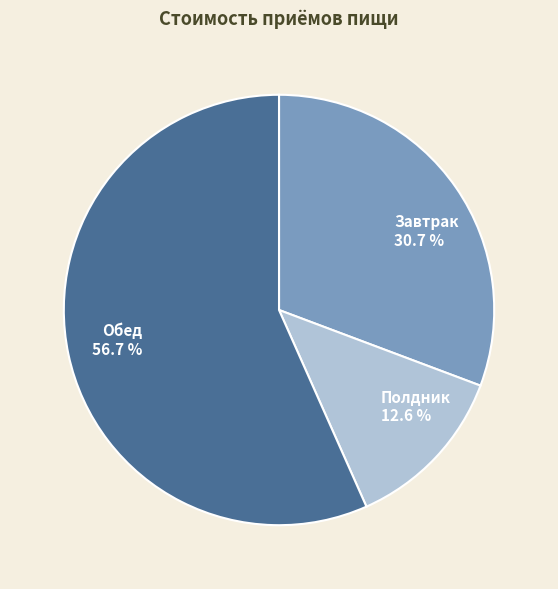

Which has a higher value, Полдник or Завтрак?

Завтрак